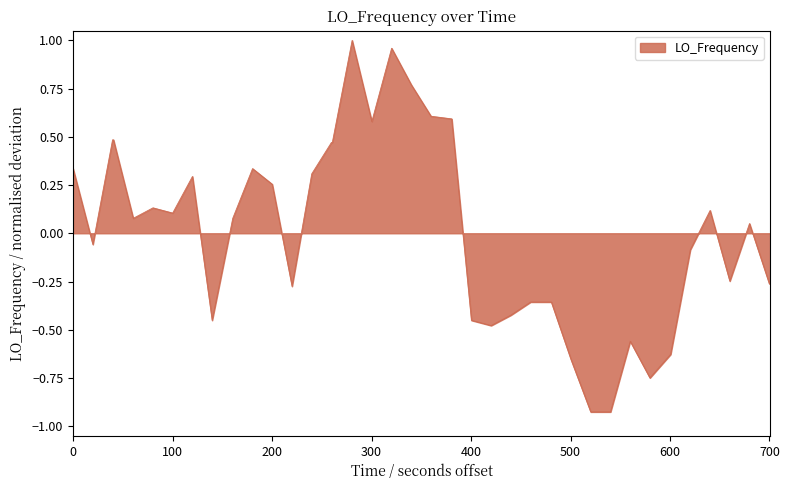

What is the difference between the maximum and minimum values?

1.9